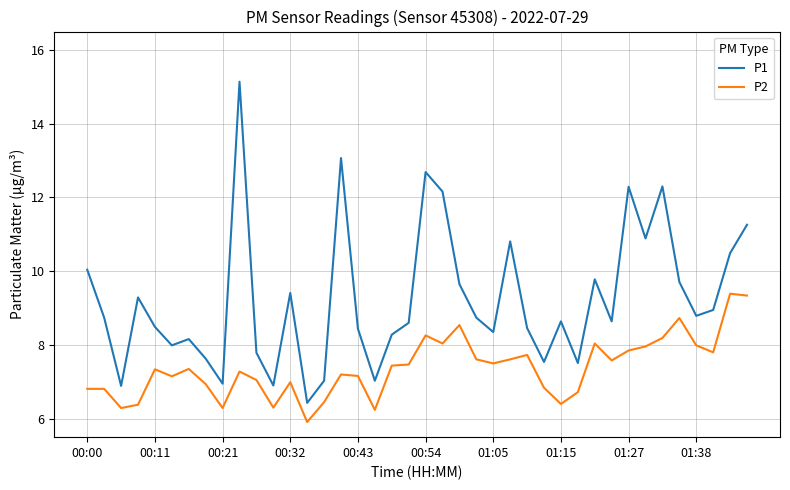

How many interior local peaks does the P1 series have?

11